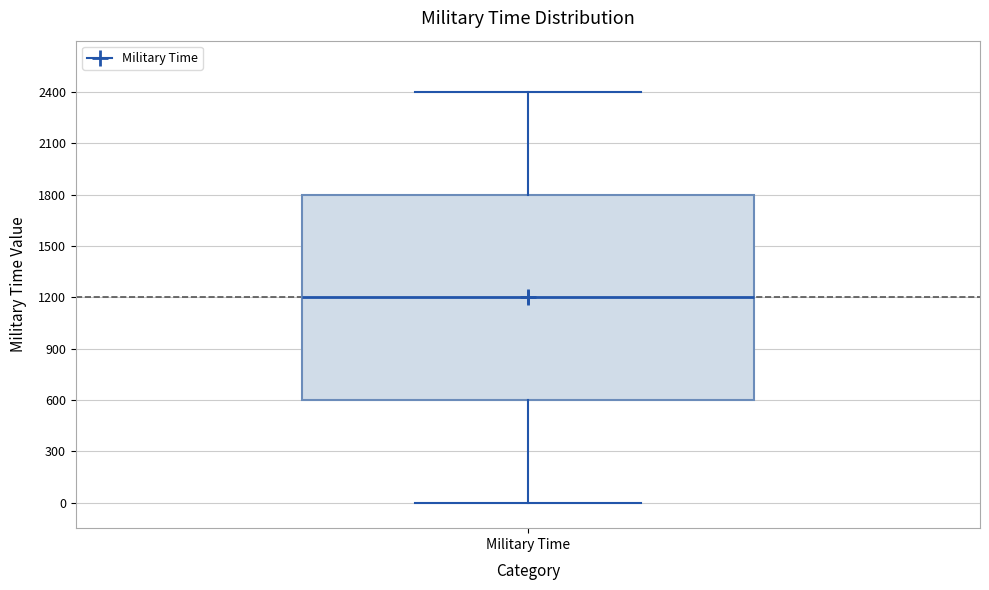

Where does the lower whisker of the box for Military Time end on the y-axis? The values are not printed on the chart, so give them approximately, as read against the axis.

0